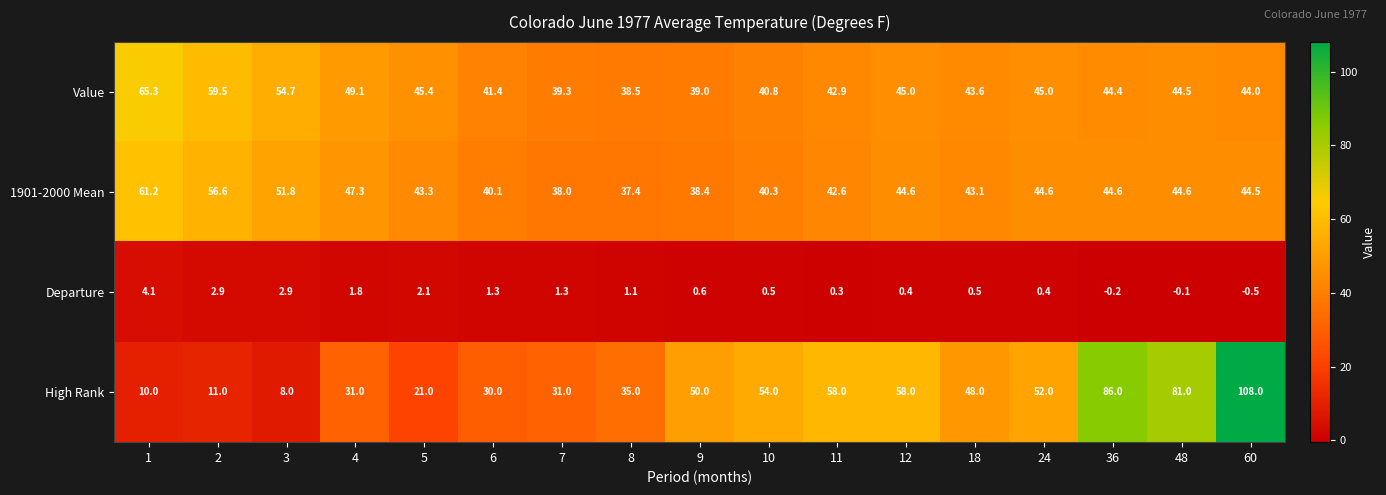

What is the average value of the High Rank series?

45.4